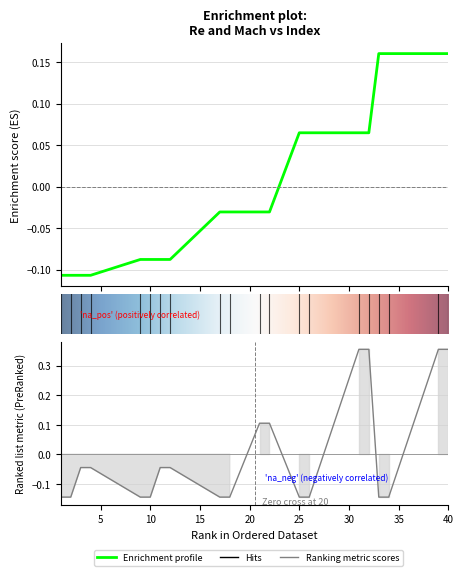

The value of Mach at 18 is -0.1. True or false?

True